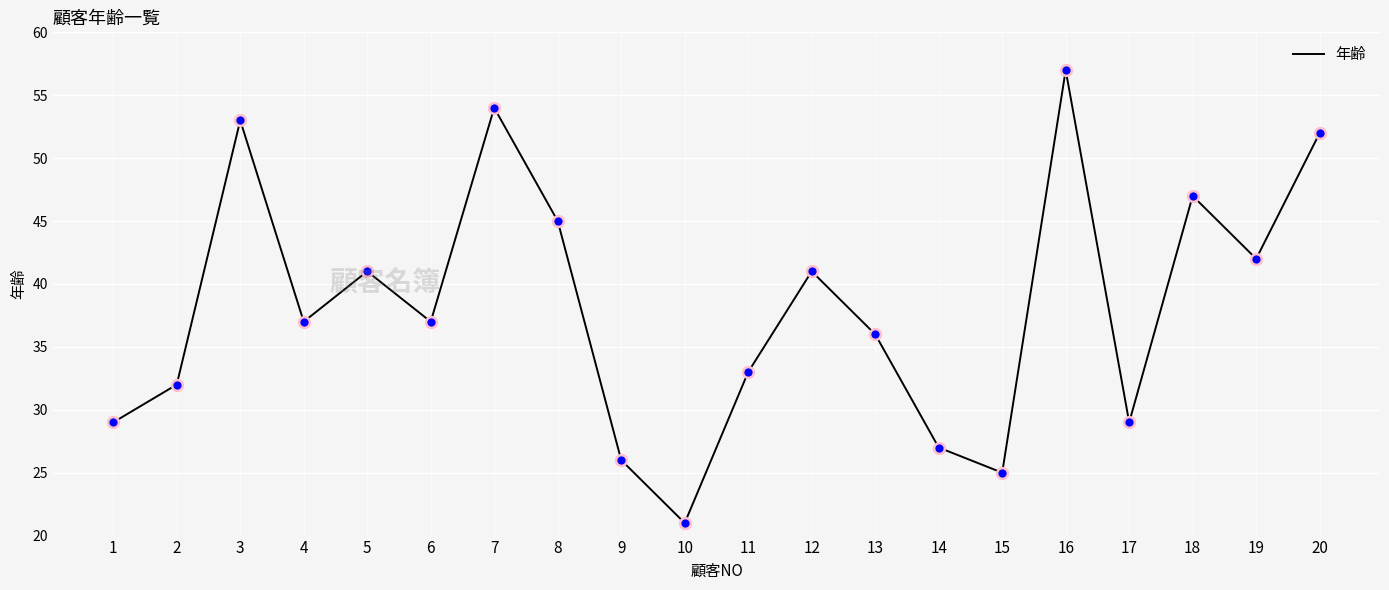

Which has a higher value, 9 or 7?

7